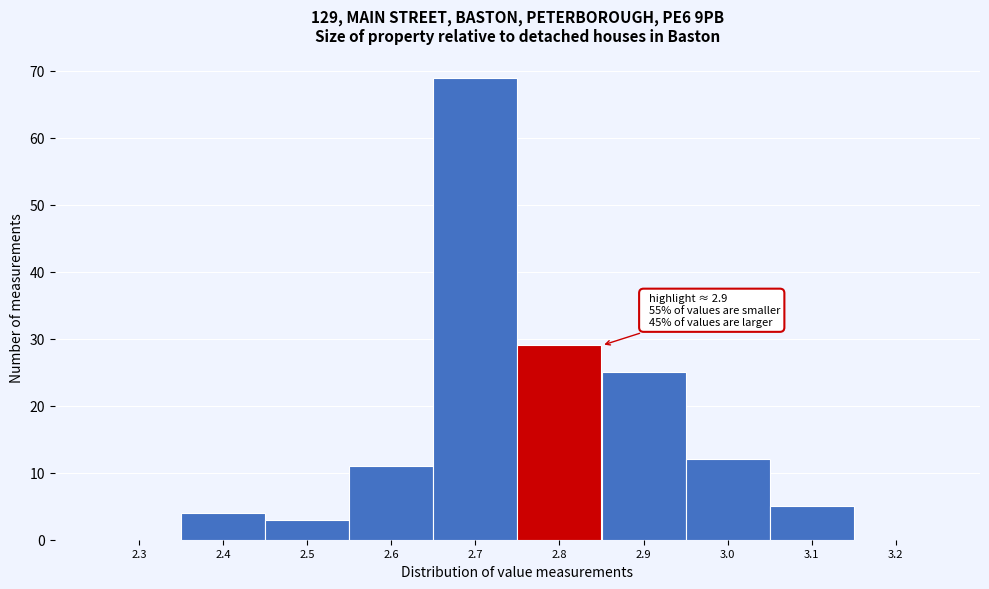

Reading right to left, transcribe all the data shown in this chart.

3.2=0	3.1=5	3.0=12	2.9=25	2.8=29	2.7=69	2.6=11	2.5=3	2.4=4	2.3=0